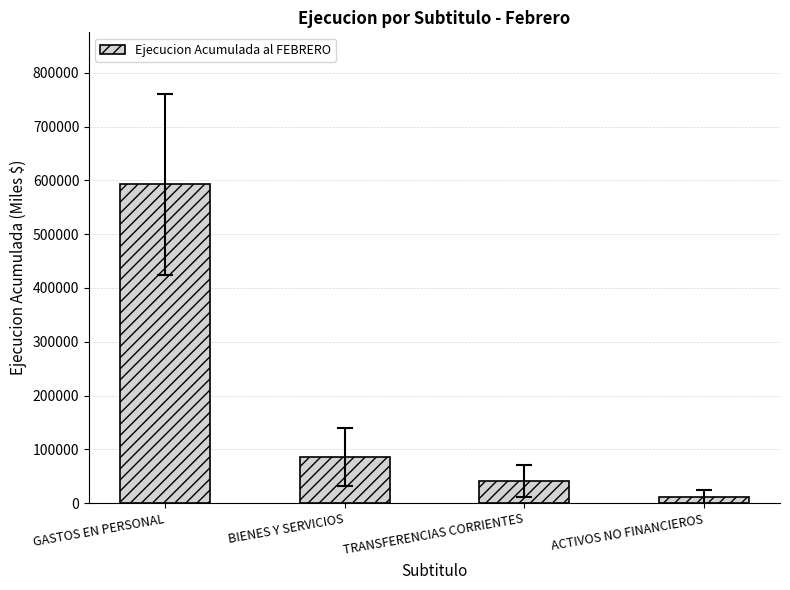

What is the change in value from BIENES Y SERVICIOS to ACTIVOS NO FINANCIEROS?

-74343